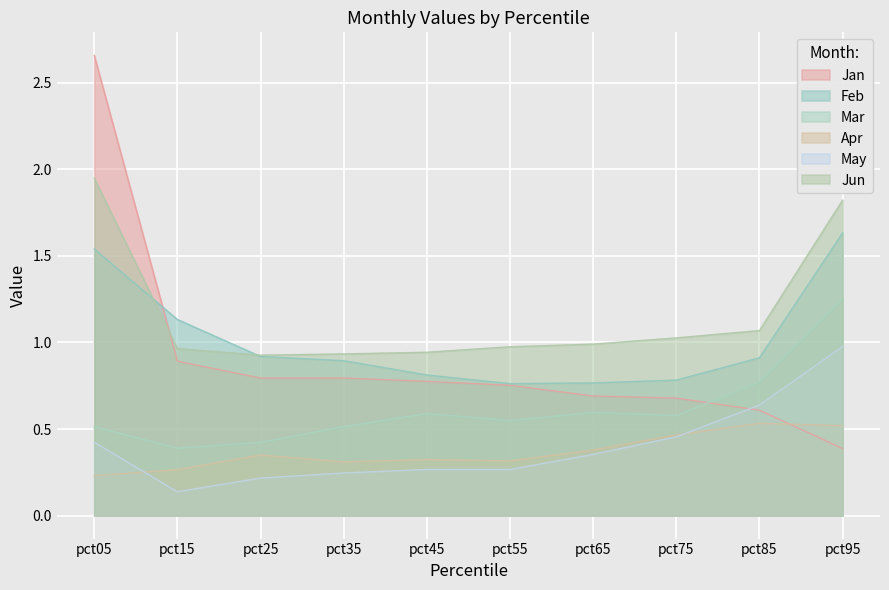

True or false: Jan has a value of 1.4 at pct05.

False